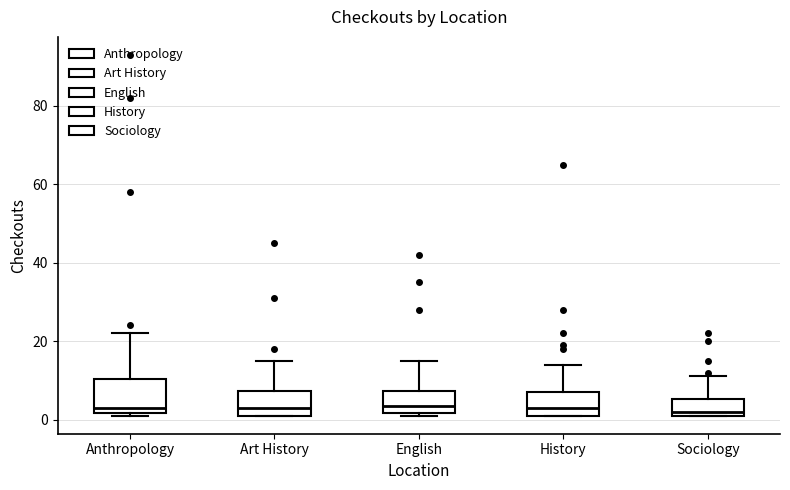

Reading left to right, read every box against the y-axis: the position of its median line, the range the box covers, and the ends of its whiskers. The values are not printed on the chart, so give them approximately, as read against the axis.

Anthropology: median 4, box 2 to 10, whiskers 2 (just below the box's lower edge) to 22
Art History: median 4, box 2 to 8, whiskers 2 to 16
English: median 4, box 2 to 8, whiskers 2 (just below the box's lower edge) to 16
History: median 4, box 2 to 8, whiskers 2 to 14
Sociology: median 2 (just above the box's lower edge), box 2 to 6, whiskers 2 to 12